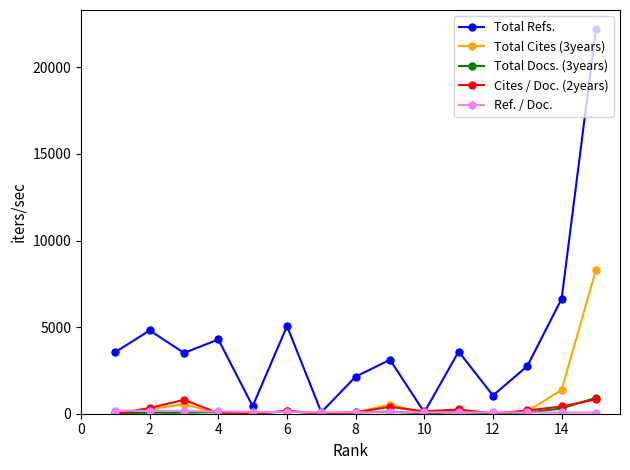

True or false: Total Refs. has more than 1 interior local peaks.

True